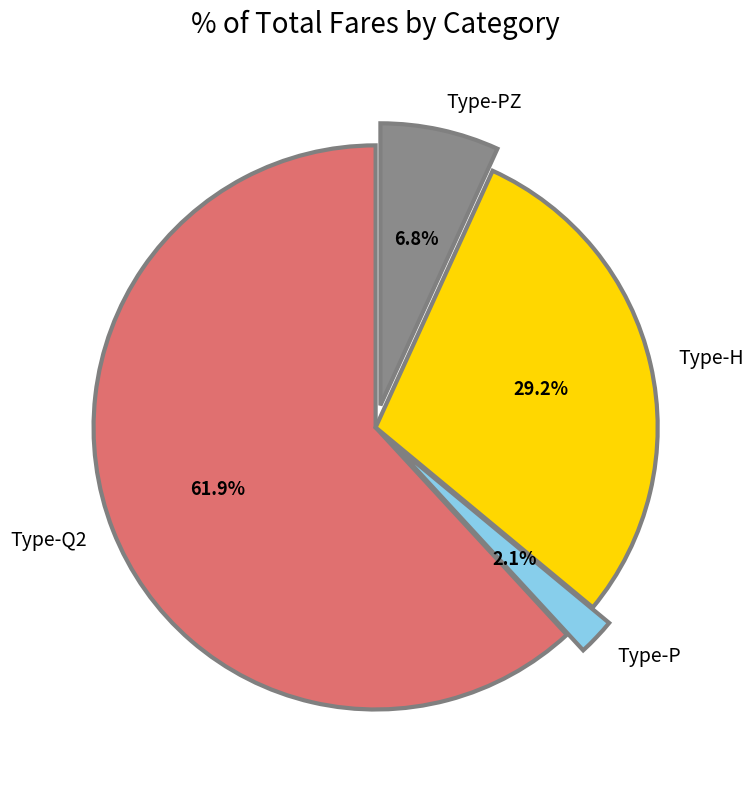

Which has a higher value, Type-Q2 or Type-P?

Type-Q2